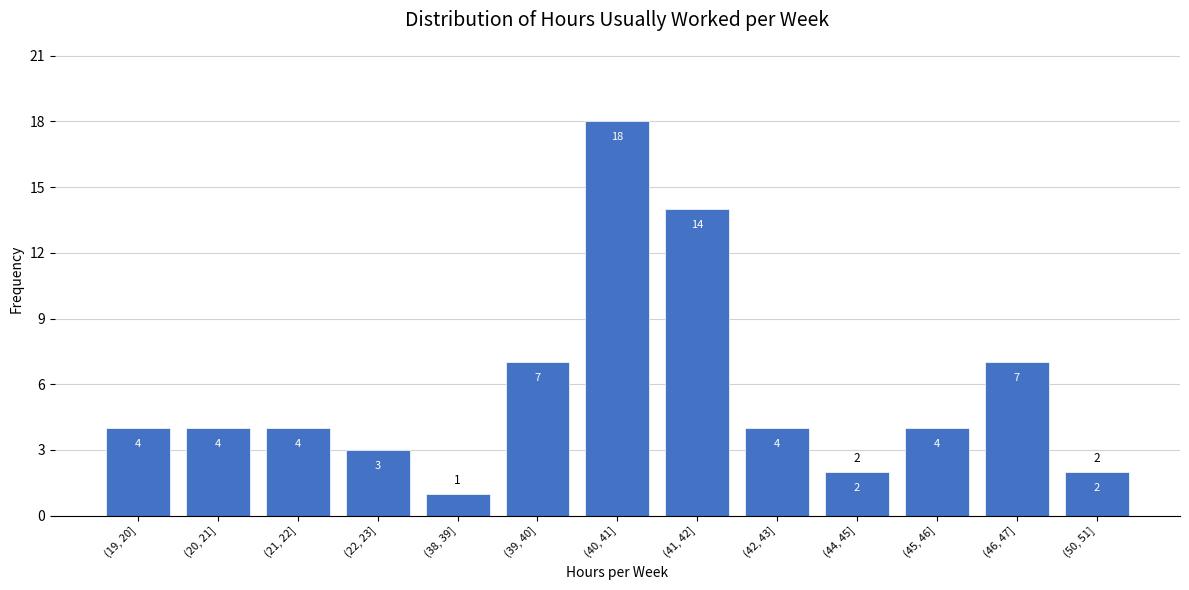

Reading left to right, what are all the values shown in this chart?

4	4	4	3	1	7	18	14	4	2	4	7	2